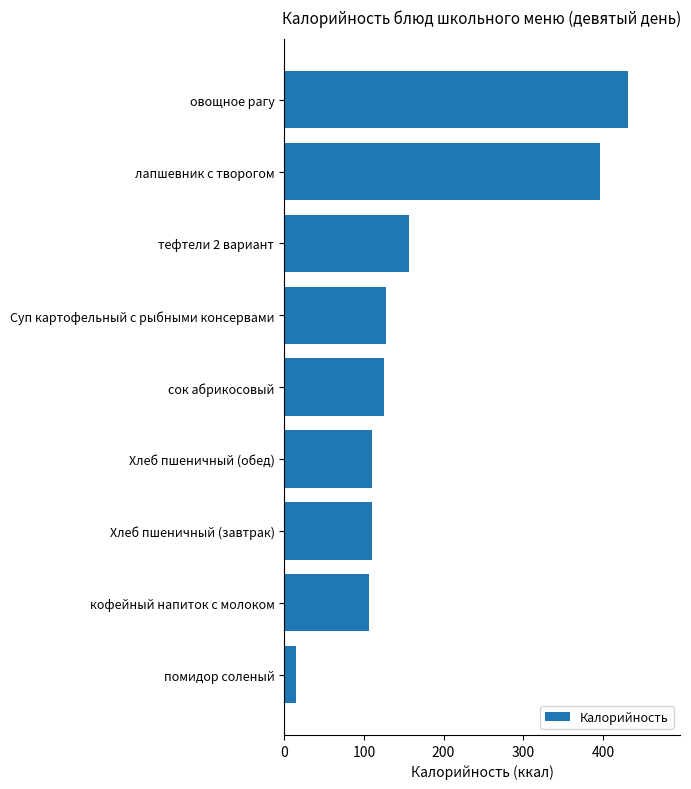

Is it true that the value at Хлеб пшеничный (завтрак) is 58.8?

False